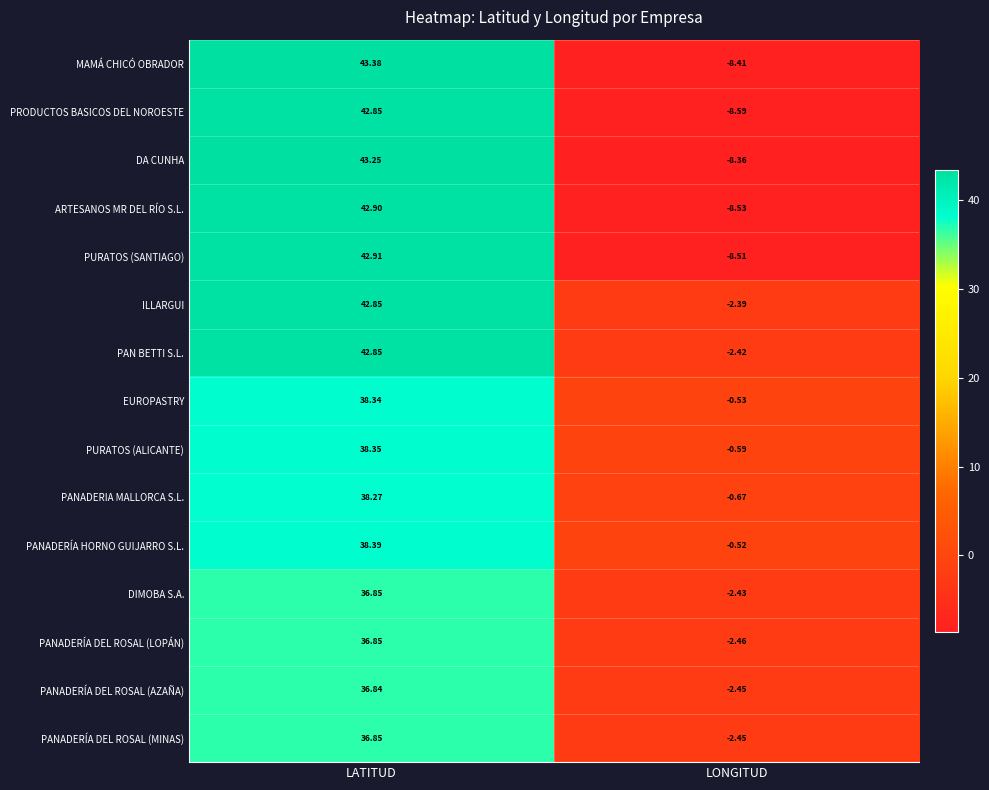

What is the minimum value shown in the chart?

-8.6